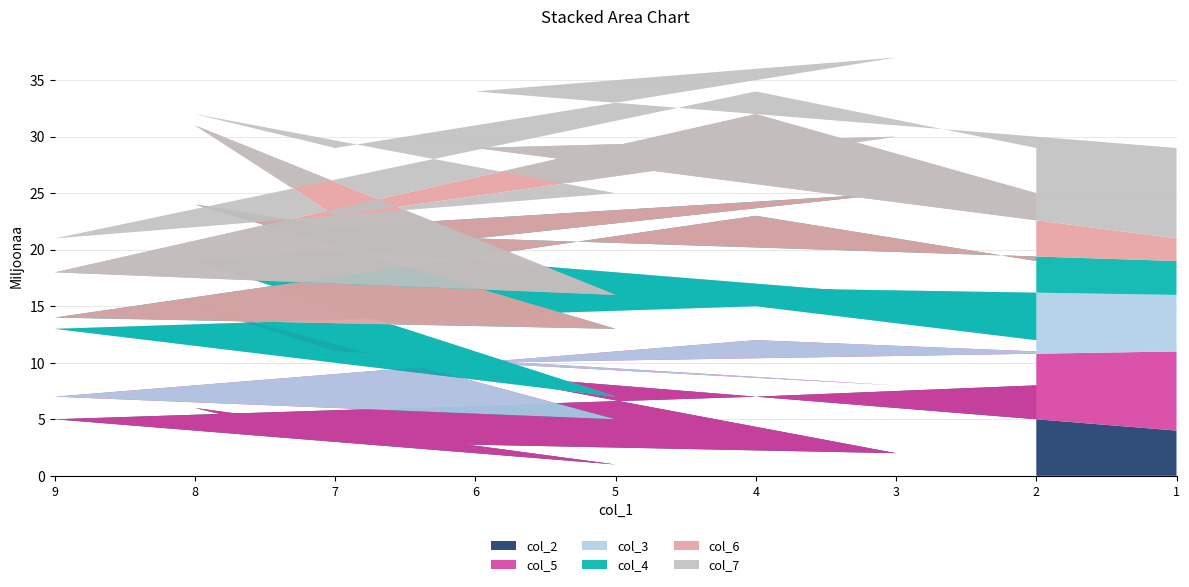

Reading left to right, list all the values displayed in this chart.

col_2: 8	7	5	1	6	3	2	9	4
col_5: 3	5	2	4	9	8	6	1	7
col_3: 1	3	6	2	4	9	8	7	5
col_4: 7	8	1	6	5	2	9	4	3
col_6: 6	9	4	3	7	1	5	8	2
col_7: 4	2	3	9	1	6	7	5	8